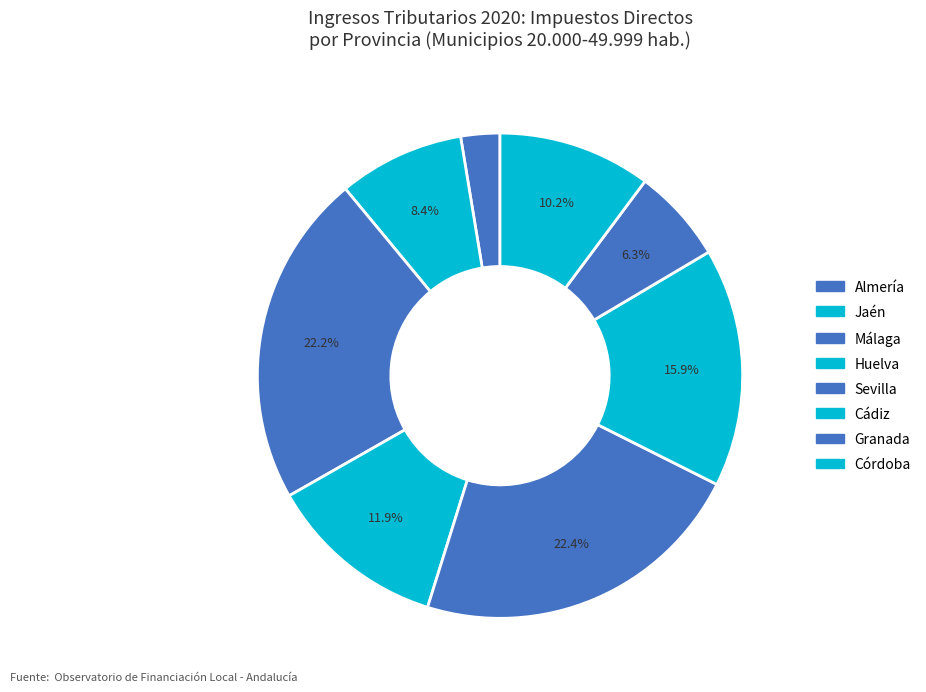

How many slices are in this pie chart?

8